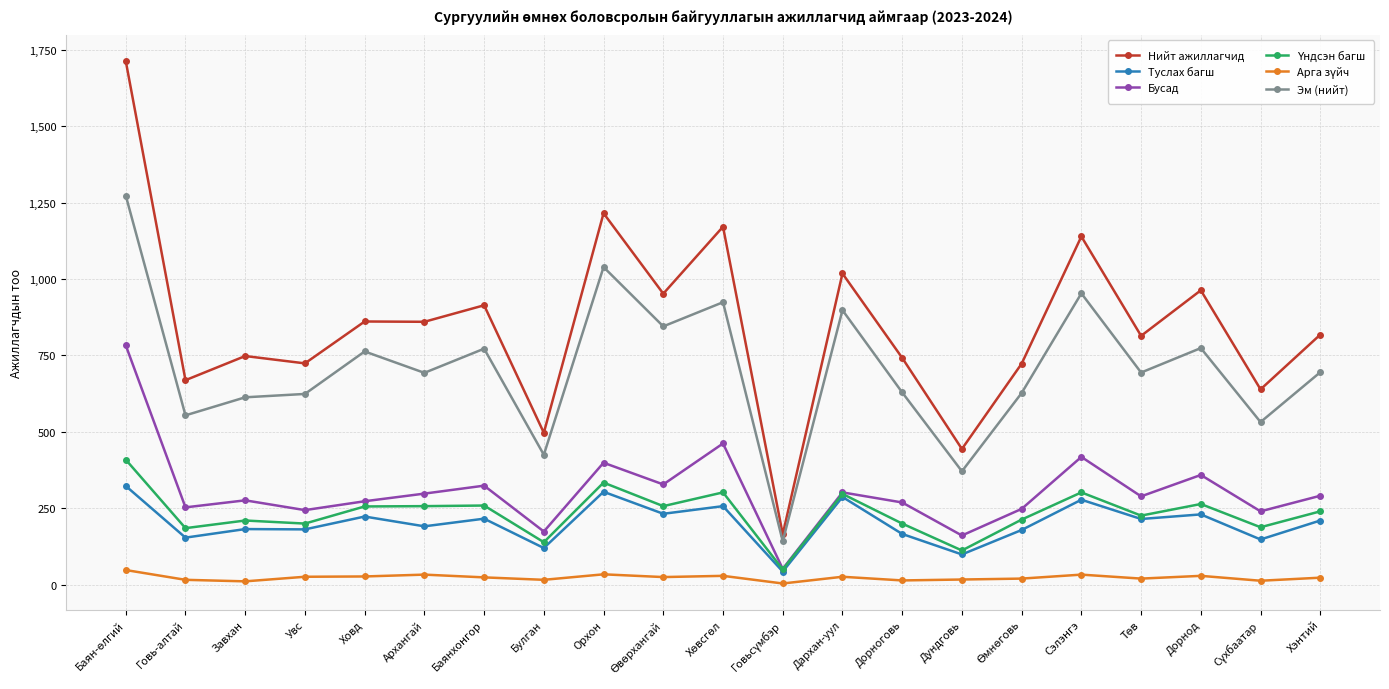

What is the label of the 7th point from the right?

Дундговь